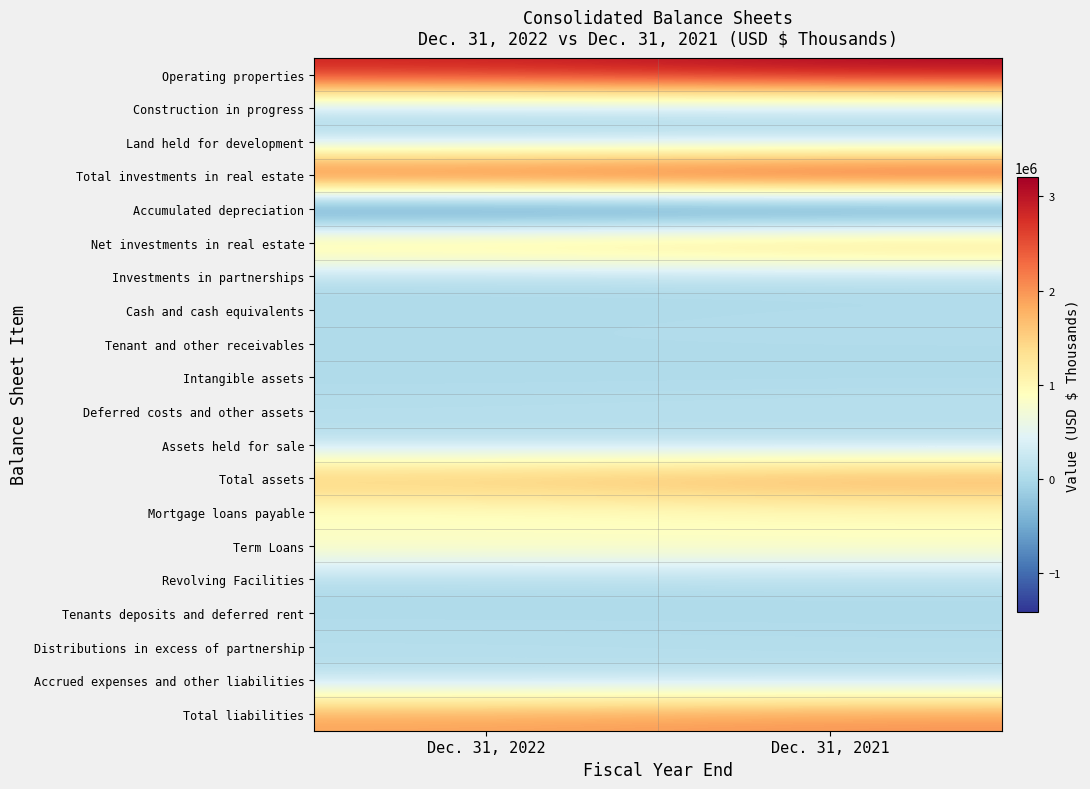

Reading left to right, list all the values displayed in this chart.

Operating properties: Dec. 31, 2022=2894944	Dec. 31, 2021=3156194
Construction in progress: Dec. 31, 2022=42659	Dec. 31, 2021=45828
Land held for development: Dec. 31, 2022=2058	Dec. 31, 2021=4339
Total investments in real estate: Dec. 31, 2022=2939661	Dec. 31, 2021=3206361
Accumulated depreciation: Dec. 31, 2022=-1370065	Dec. 31, 2021=-1405260
Net investments in real estate: Dec. 31, 2022=1569596	Dec. 31, 2021=1801101
Investments in partnerships: Dec. 31, 2022=7845	Dec. 31, 2021=16525
Cash and cash equivalents: Dec. 31, 2022=22937	Dec. 31, 2021=43852
Tenant and other receivables: Dec. 31, 2022=40459	Dec. 31, 2021=42501
Intangible assets: Dec. 31, 2022=8623	Dec. 31, 2021=10054
Deferred costs and other assets: Dec. 31, 2022=91902	Dec. 31, 2021=128923
Assets held for sale: Dec. 31, 2022=61767	Dec. 31, 2021=8780
Total assets: Dec. 31, 2022=1803129	Dec. 31, 2021=2051736
Mortgage loans payable: Dec. 31, 2022=749396	Dec. 31, 2021=851283
Term Loans: Dec. 31, 2022=976903	Dec. 31, 2021=959137
Revolving Facilities: Dec. 31, 2022=22481	Dec. 31, 2021=54549
Tenants deposits and deferred rent: Dec. 31, 2022=13264	Dec. 31, 2021=10180
Distributions in excess of partnership: Dec. 31, 2022=93136	Dec. 31, 2021=71570
Accrued expenses and other liabilities: Dec. 31, 2022=69846	Dec. 31, 2021=89331
Total liabilities: Dec. 31, 2022=1927565	Dec. 31, 2021=2044689